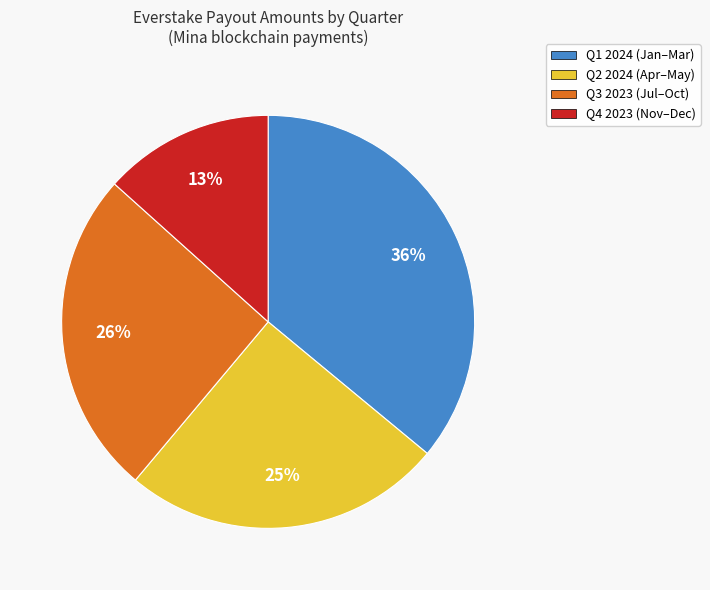

Is there a majority slice in this chart?

No